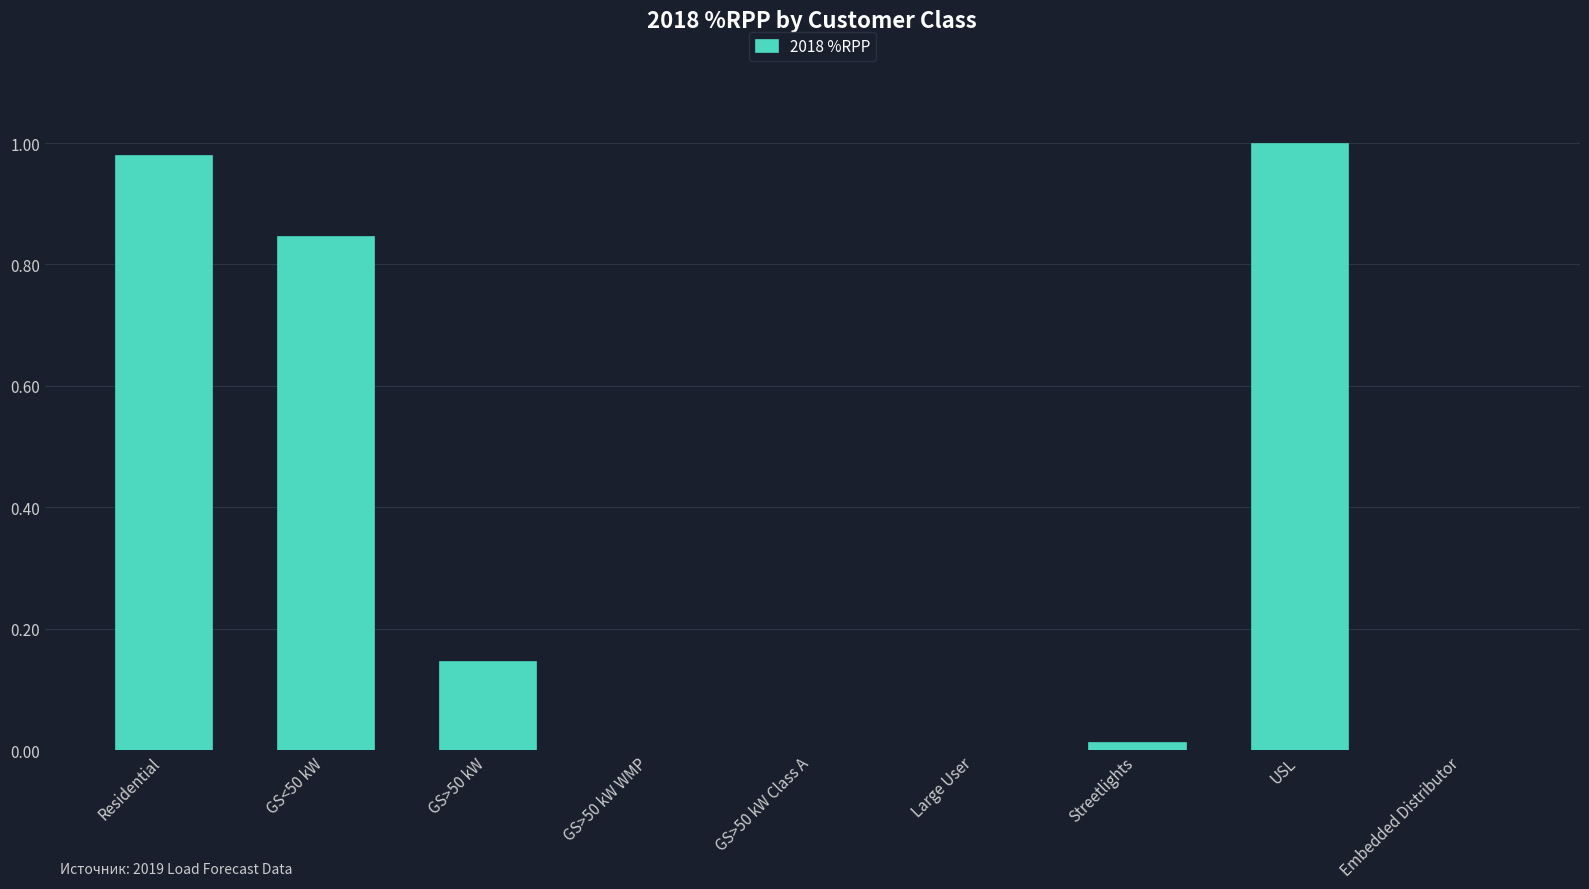

The chart shows a value of 1.0 at Residential. True or false?

True